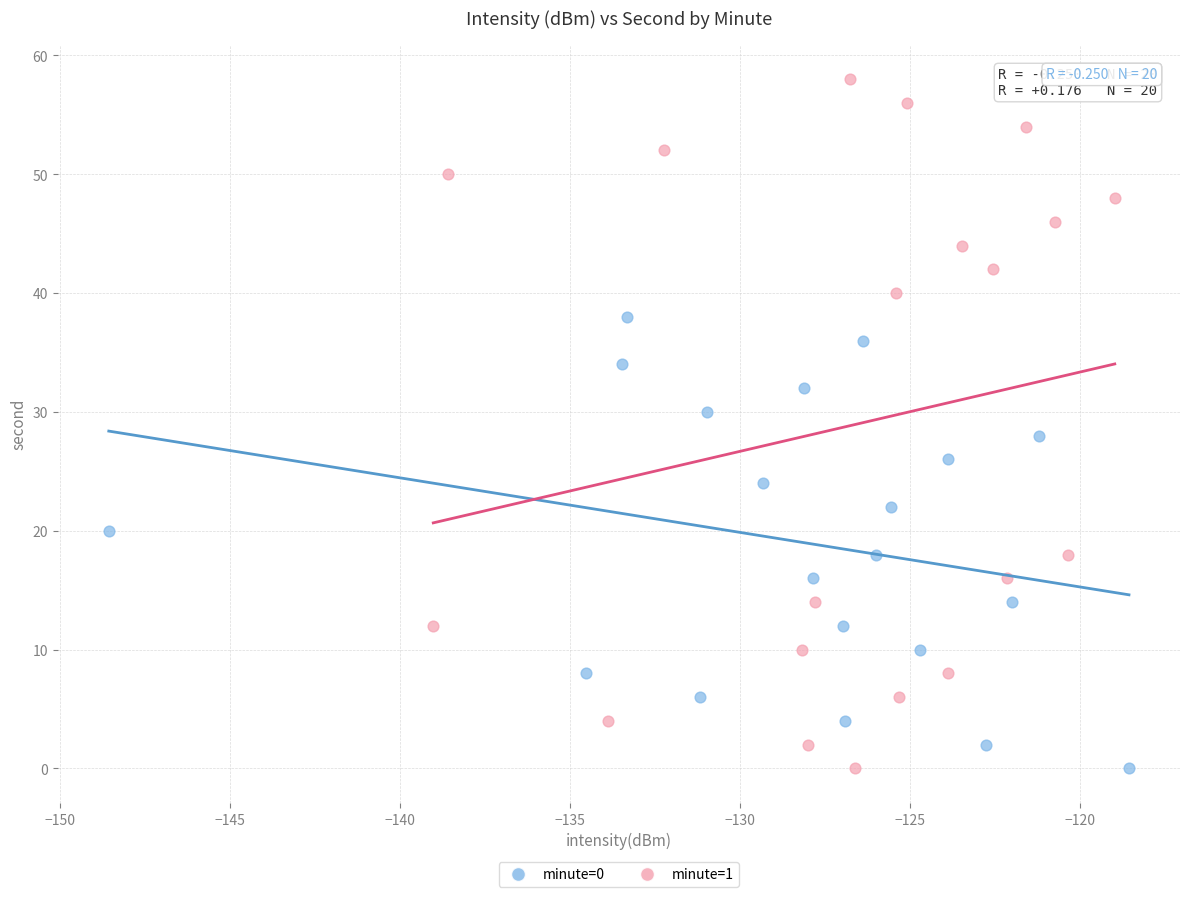

Which series contains the highest Y value?

minute=1